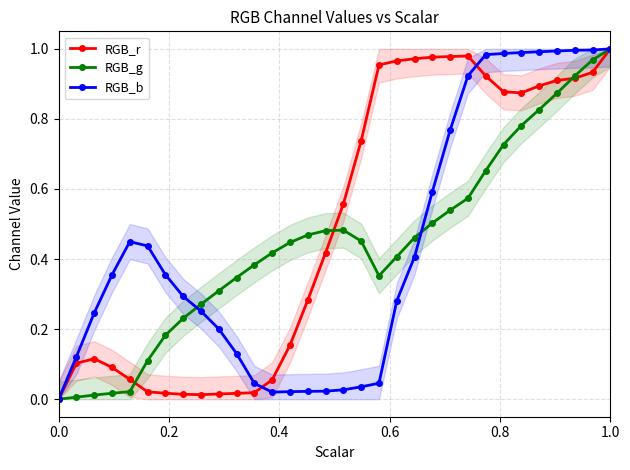

True or false: RGB_r has more than 0 interior local peaks.

True